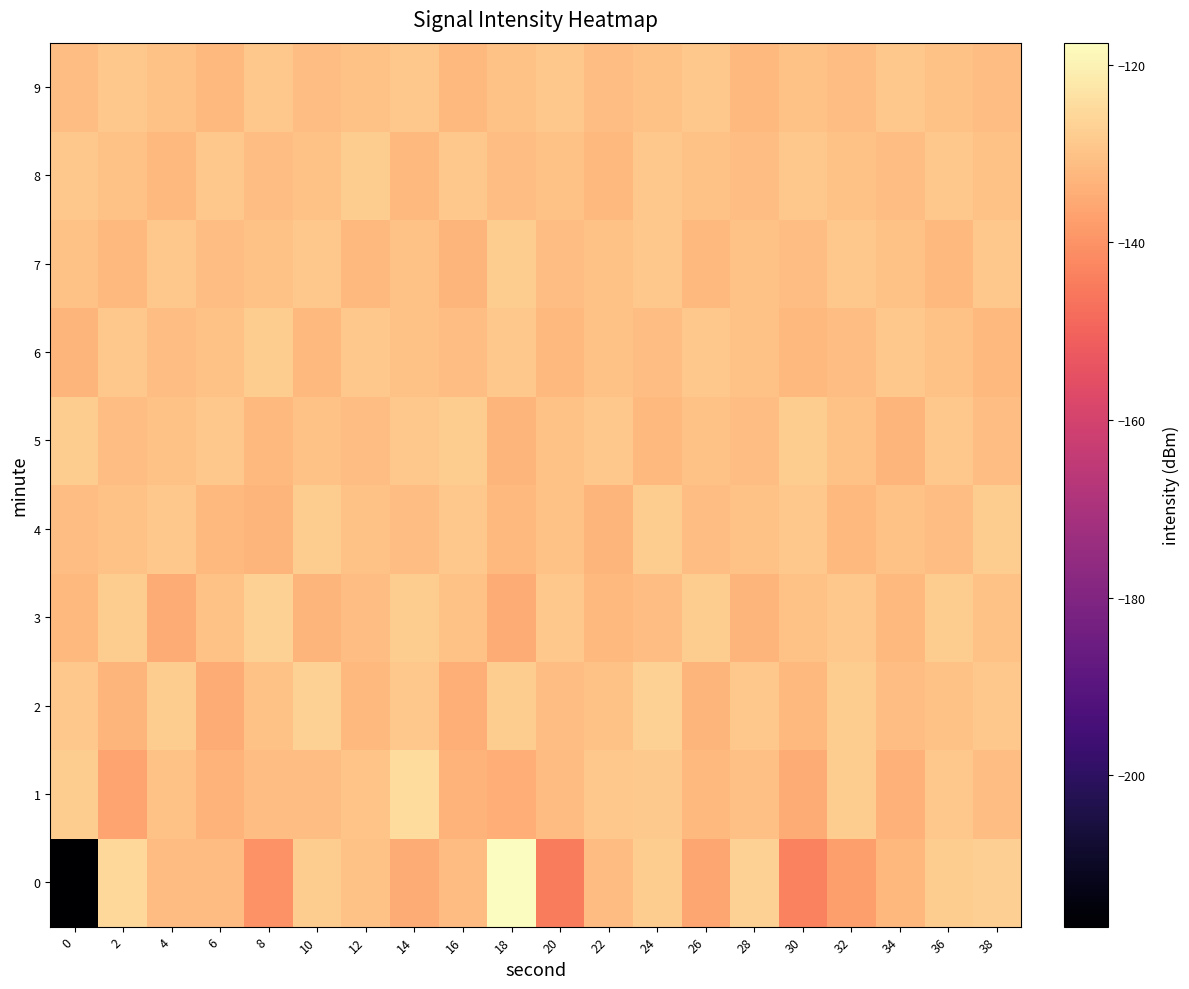

Reading left to right, extract all data points from this chart.

0: 0=-217.1	2=-125.6	4=-131.3	6=-131.2	8=-140.1	10=-128.0	12=-130.0	14=-134.7	16=-131.4	18=-117.5	20=-144.3	22=-131.3	24=-127.9	26=-135.9	28=-127.1	30=-143.3	32=-137.5	34=-132.3	36=-128.0	38=-127.5
1: 0=-127.6	2=-136.2	4=-130.0	6=-133.1	8=-130.9	10=-130.9	12=-129.9	14=-124.7	16=-133.1	18=-134.2	20=-131.5	22=-129.1	24=-128.5	26=-132.0	28=-130.5	30=-135.0	32=-128.0	34=-133.5	36=-129.0	38=-131.0
2: 0=-129.0	2=-133.0	4=-128.0	6=-135.0	8=-130.0	10=-127.0	12=-132.0	14=-129.0	16=-134.0	18=-128.0	20=-131.0	22=-130.0	24=-127.0	26=-133.0	28=-129.0	30=-132.0	32=-128.0	34=-131.0	36=-130.0	38=-129.0
3: 0=-132.0	2=-128.0	4=-135.0	6=-130.0	8=-127.0	10=-133.0	12=-131.0	14=-128.0	16=-130.0	18=-135.0	20=-129.0	22=-132.0	24=-131.0	26=-128.0	28=-133.0	30=-130.0	32=-129.0	34=-132.0	36=-128.0	38=-130.0
4: 0=-131.0	2=-130.0	4=-129.0	6=-132.0	8=-133.0	10=-128.0	12=-130.0	14=-131.0	16=-129.0	18=-132.0	20=-130.0	22=-133.0	24=-128.0	26=-131.0	28=-130.0	30=-129.0	32=-132.0	34=-130.0	36=-131.0	38=-128.0
5: 0=-128.0	2=-131.0	4=-130.0	6=-129.0	8=-132.0	10=-130.0	12=-131.0	14=-129.0	16=-128.0	18=-133.0	20=-130.0	22=-129.0	24=-132.0	26=-130.0	28=-131.0	30=-128.0	32=-130.0	34=-133.0	36=-129.0	38=-131.0
6: 0=-133.0	2=-129.0	4=-131.0	6=-130.0	8=-128.0	10=-132.0	12=-129.0	14=-130.0	16=-131.0	18=-129.0	20=-132.0	22=-130.0	24=-131.0	26=-129.0	28=-130.0	30=-132.0	32=-131.0	34=-129.0	36=-130.0	38=-132.0
7: 0=-130.0	2=-132.0	4=-129.0	6=-131.0	8=-130.0	10=-129.0	12=-132.0	14=-130.0	16=-133.0	18=-128.0	20=-131.0	22=-130.0	24=-129.0	26=-132.0	28=-130.0	30=-131.0	32=-129.0	34=-130.0	36=-132.0	38=-129.0
8: 0=-129.0	2=-130.0	4=-132.0	6=-129.0	8=-131.0	10=-130.0	12=-128.0	14=-132.0	16=-129.0	18=-131.0	20=-130.0	22=-132.0	24=-129.0	26=-130.0	28=-131.0	30=-129.0	32=-130.0	34=-131.0	36=-129.0	38=-130.0
9: 0=-131.0	2=-129.0	4=-130.0	6=-132.0	8=-129.0	10=-131.0	12=-130.0	14=-129.0	16=-132.0	18=-130.0	20=-129.0	22=-131.0	24=-130.0	26=-129.0	28=-132.0	30=-130.0	32=-131.0	34=-129.0	36=-130.0	38=-131.0